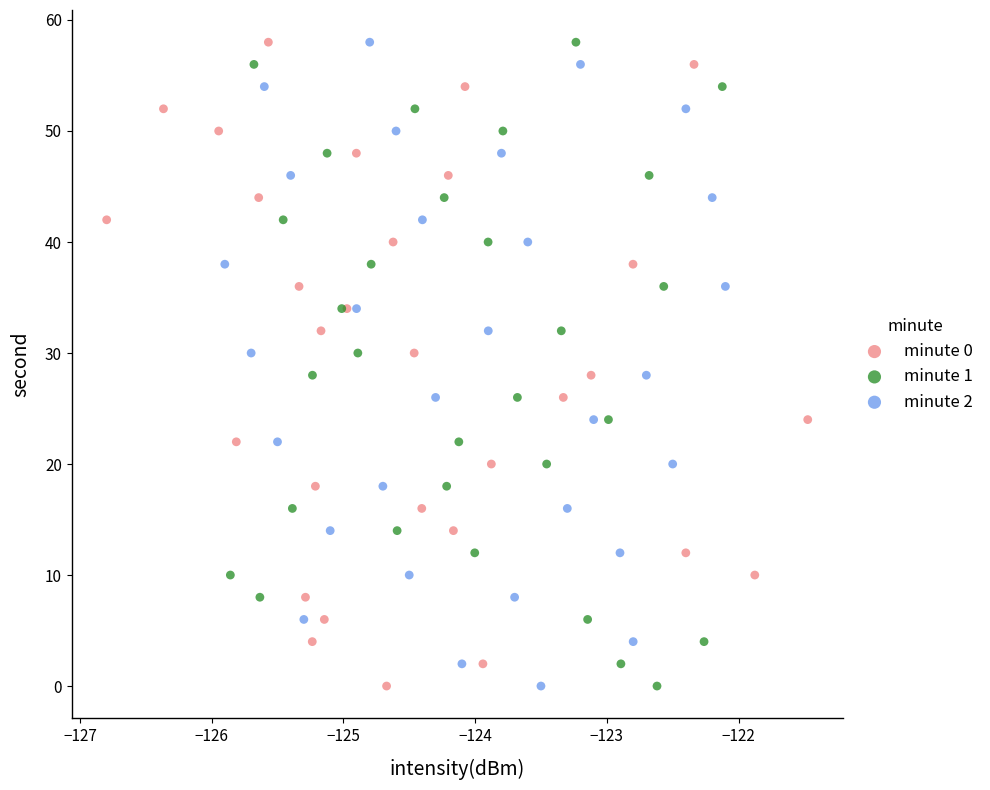

What are all the series names shown in the legend?

minute 0, minute 1, minute 2